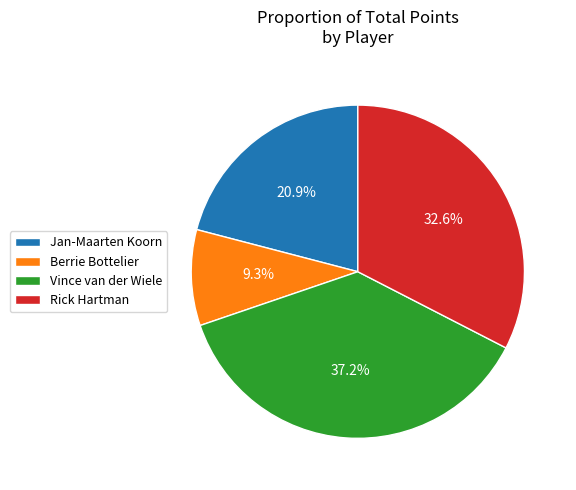

Which slice is the largest?

Vince van der Wiele